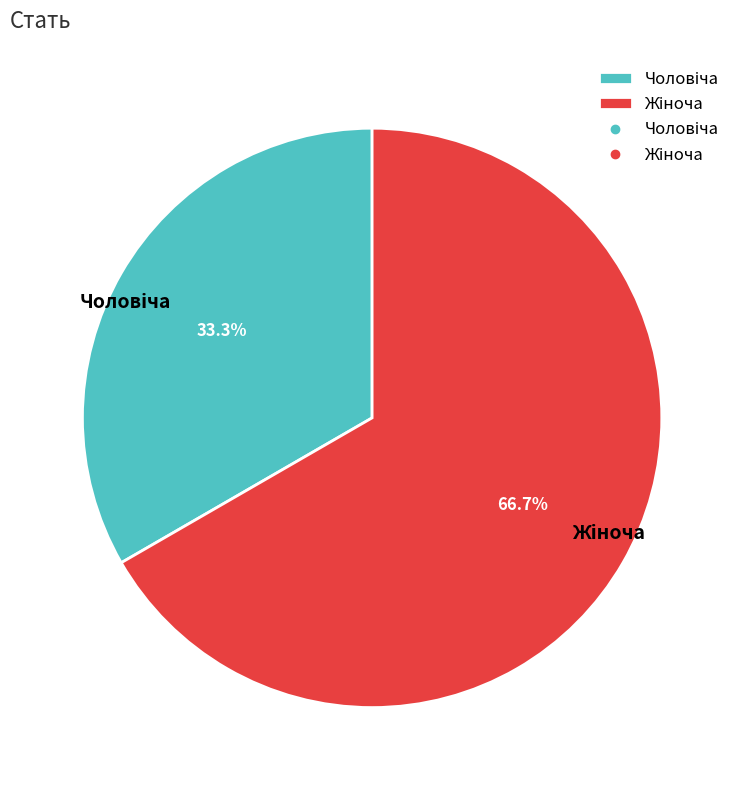

How much of the chart is everything except Жіноча?

33.3%